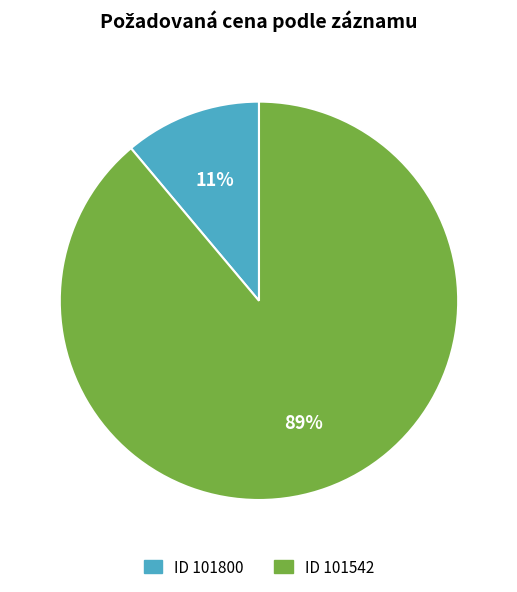

Combined, do ID 101542 and ID 101800 account for over 50%?

Yes